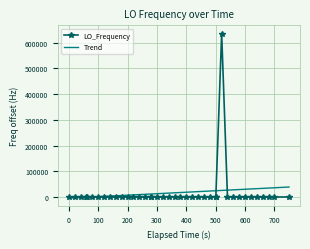

List the series in order of their peak value, highest first.

LO_Frequency, Trend